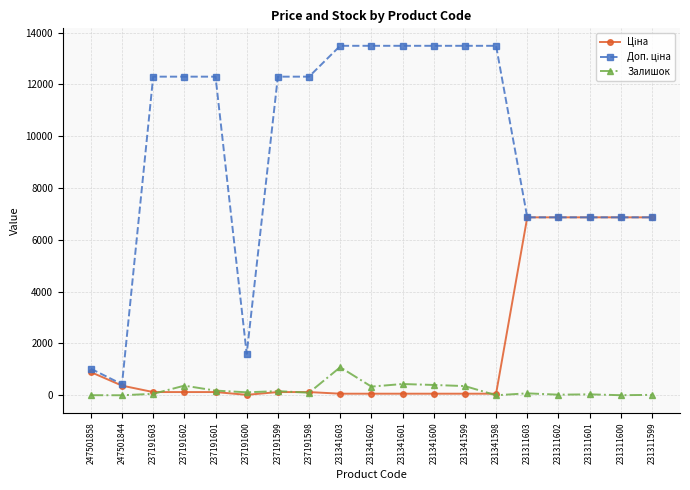

What is the total value across all series at 231311599?

13753.8